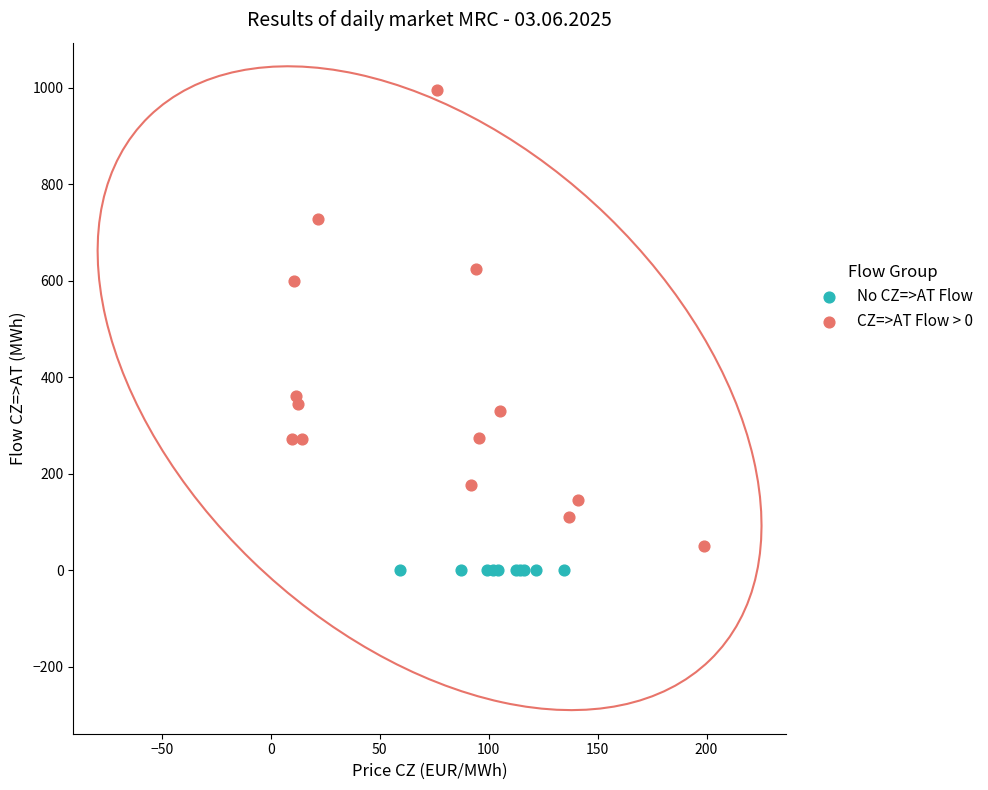

Which series reaches the maximum Y coordinate?

CZ=>AT Flow > 0